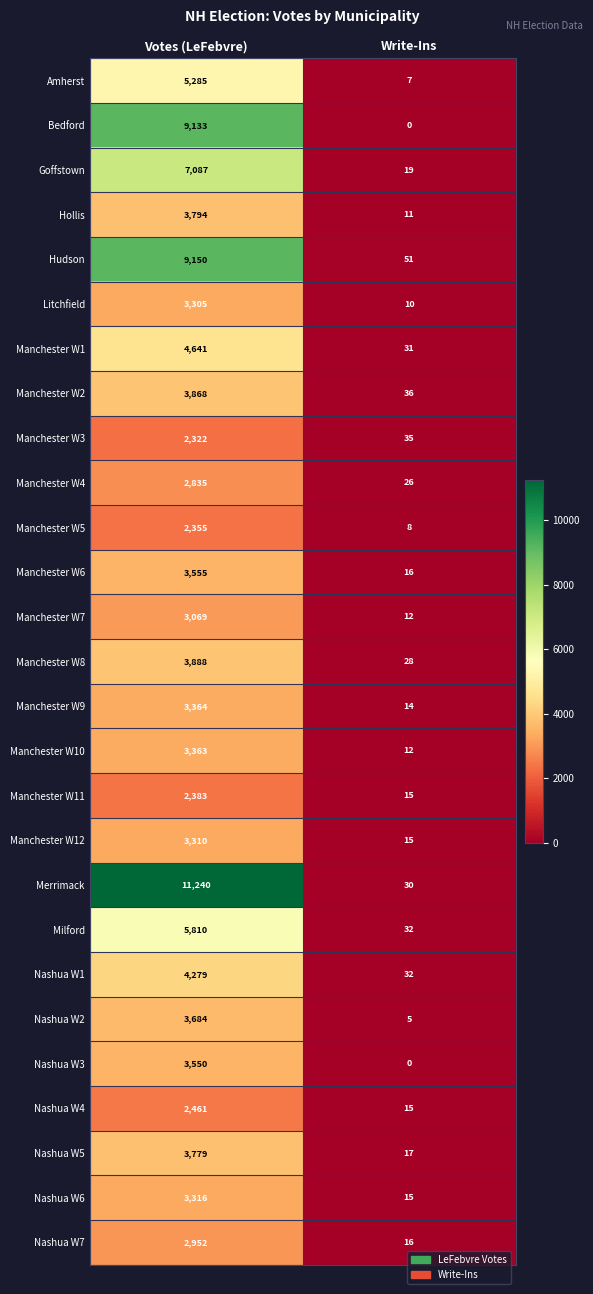

What is the sum of the Nashua W6 values at Write-Ins and Votes (LeFebvre)?

3331